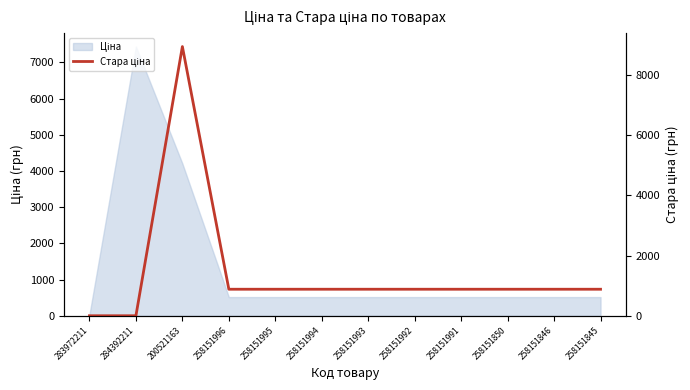

The value at 258151845 is 881.1. True or false?

True